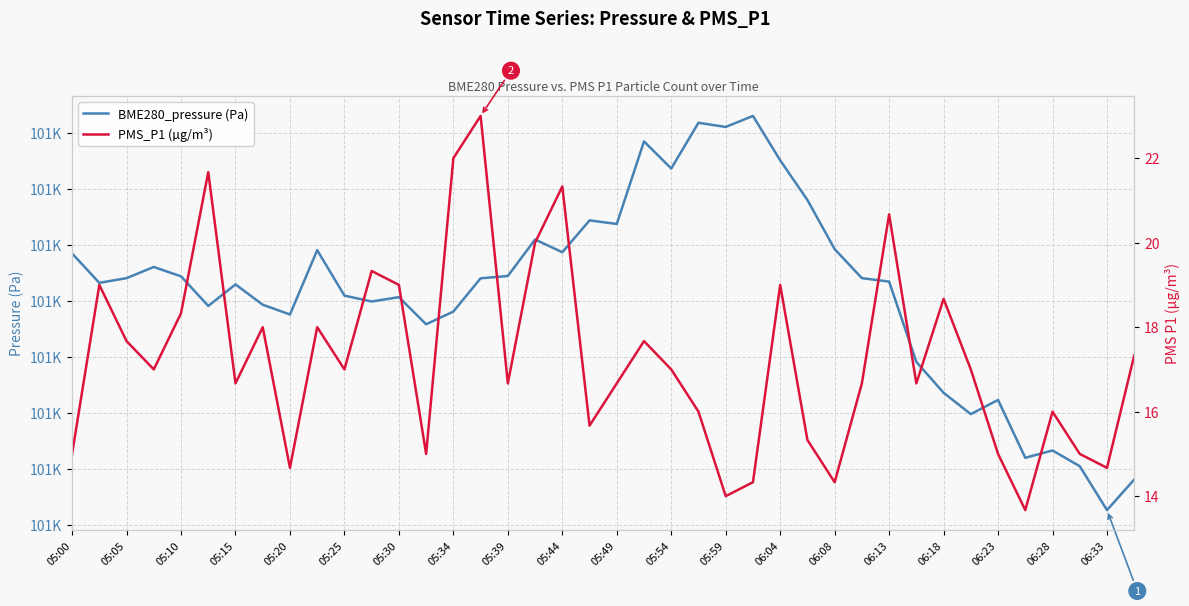

True or false: PMS_P1 (µg/m³) and BME280_pressure (Pa) intersect in this chart.

False